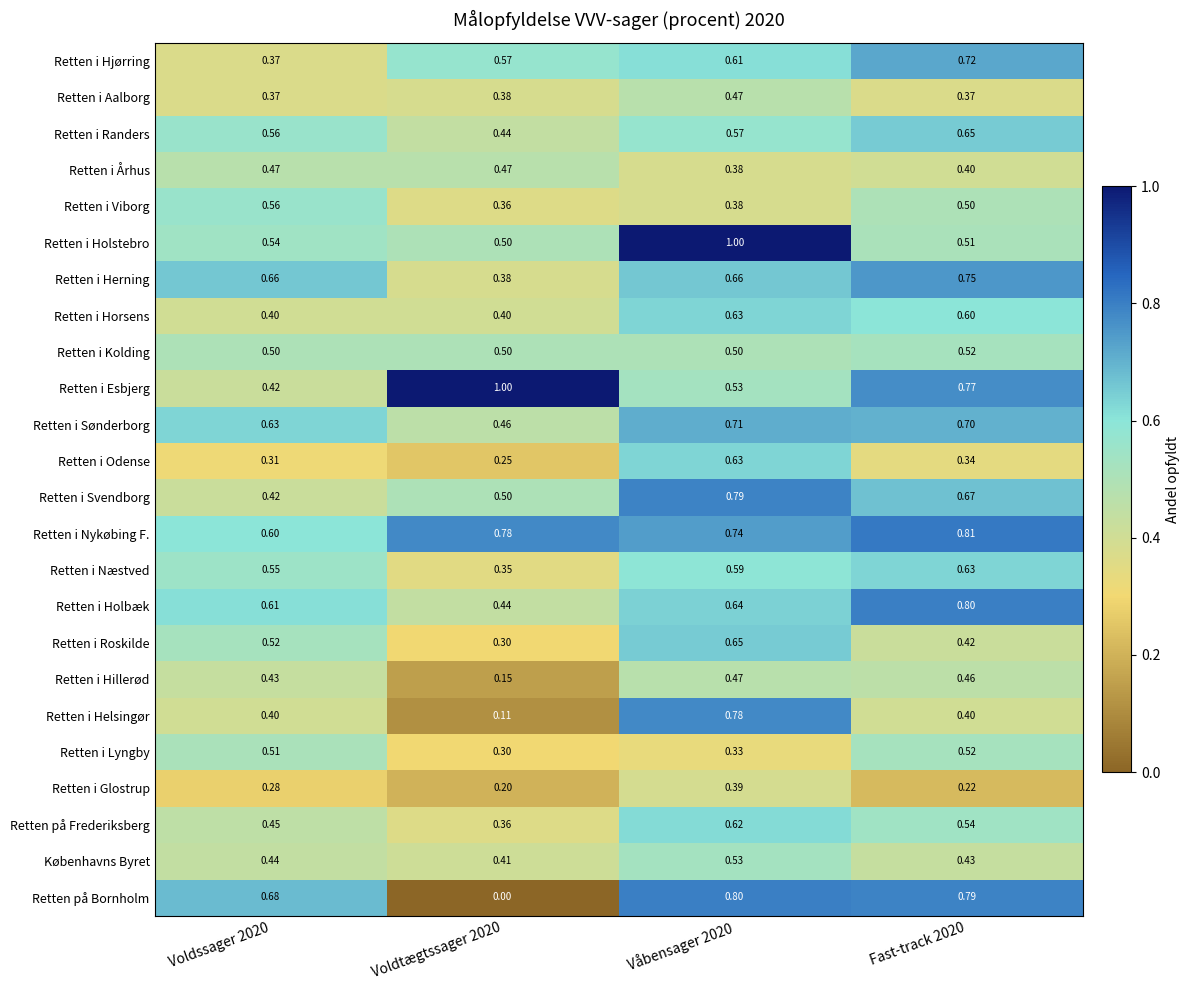

What is the total value across all series at Våbensager 2020?

14.4